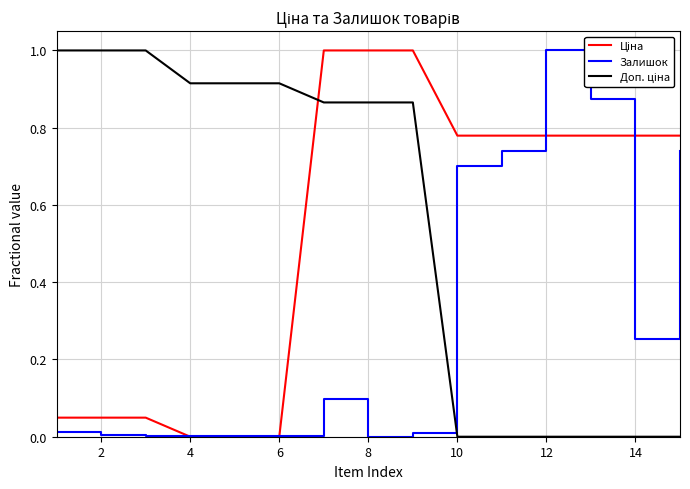

What is the maximum value shown in the chart?

1.0